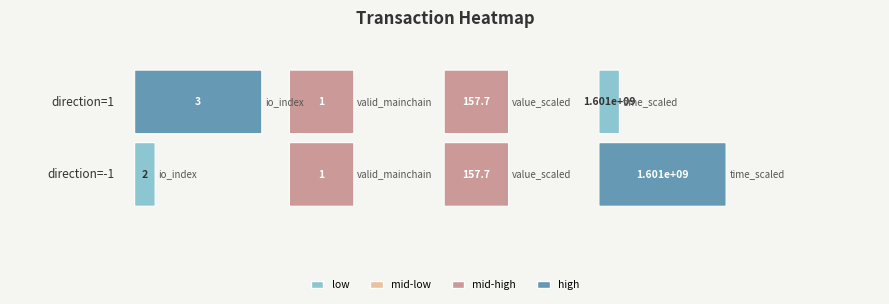

Is it true that direction=1 equals 3.0 at io_index?

True